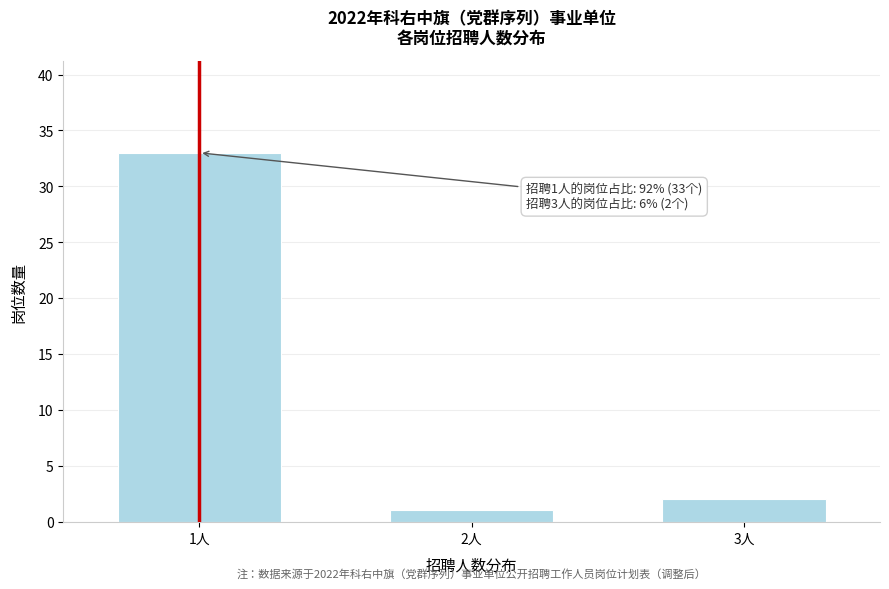

Reading right to left, what are all the values shown in this chart?

2	1	33